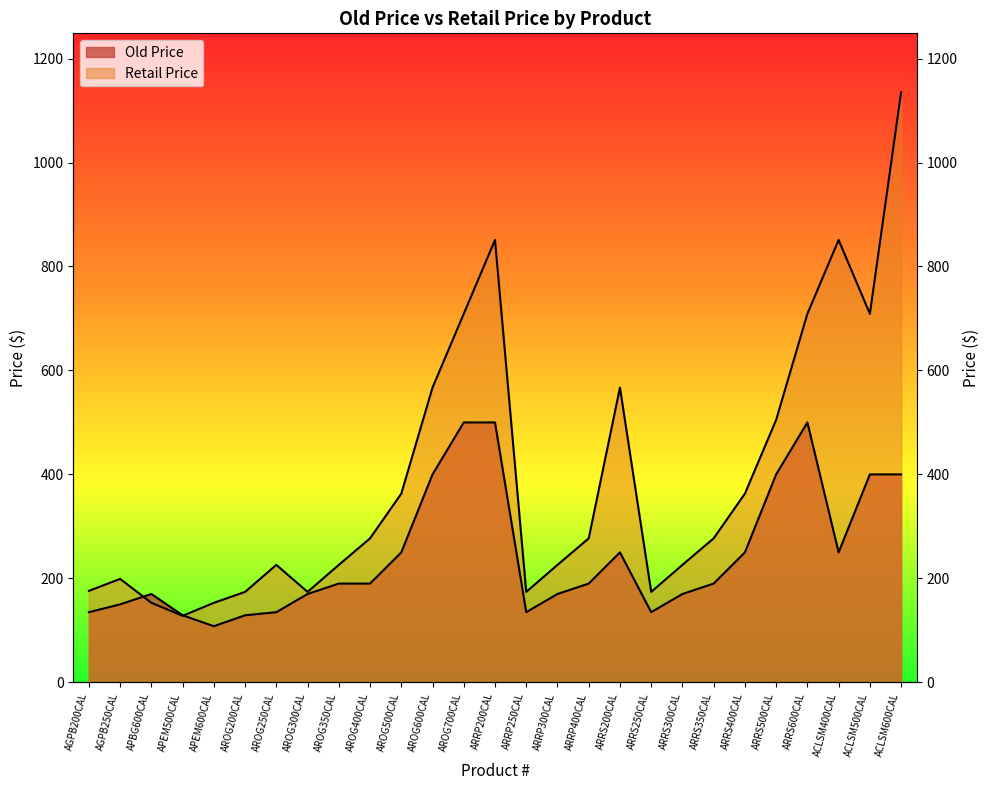

What is the total value across all series at ARRP250CAL?

309